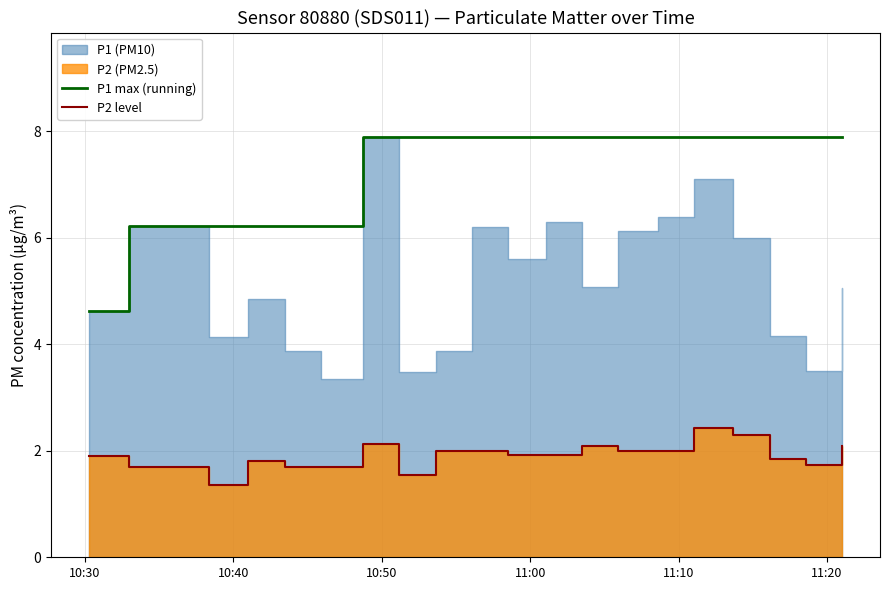

What is the difference between the maximum and minimum values in the P1 max (running) series?

3.2